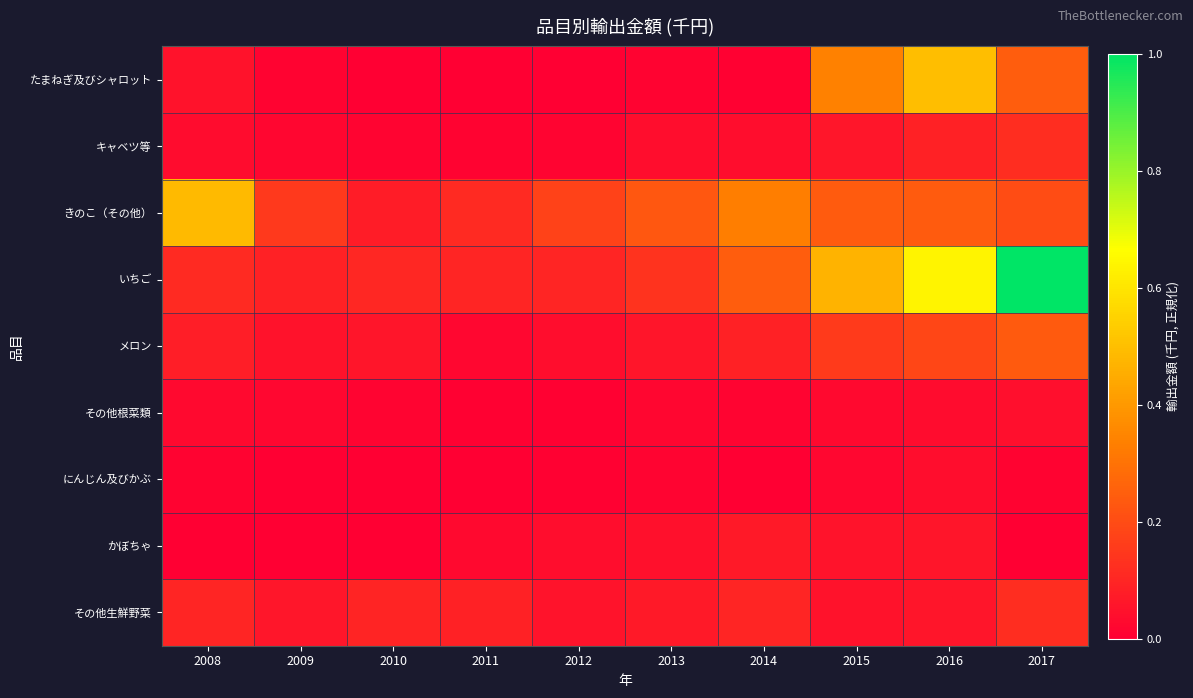

Reading left to right, list all the values displayed in this chart.

たまねぎ及びシャロット: 2008=0.0	2009=0.0	2010=0.0	2011=0.0	2012=0.0	2013=0.0	2014=0.0	2015=0.3	2016=0.5	2017=0.2
キャベツ等: 2008=0.0	2009=0.0	2010=0.0	2011=0.0	2012=0.0	2013=0.0	2014=0.0	2015=0.1	2016=0.1	2017=0.1
きのこ（その他）: 2008=0.5	2009=0.1	2010=0.1	2011=0.1	2012=0.2	2013=0.2	2014=0.3	2015=0.2	2016=0.2	2017=0.2
いちご: 2008=0.1	2009=0.1	2010=0.1	2011=0.1	2012=0.1	2013=0.1	2014=0.2	2015=0.5	2016=0.6	2017=1.0
メロン: 2008=0.1	2009=0.0	2010=0.1	2011=0.0	2012=0.0	2013=0.1	2014=0.1	2015=0.2	2016=0.2	2017=0.2
その他根菜類: 2008=0.0	2009=0.0	2010=0.0	2011=0.0	2012=0.0	2013=0.0	2014=0.0	2015=0.0	2016=0.0	2017=0.0
にんじん及びかぶ: 2008=0.0	2009=0.0	2010=0.0	2011=0.0	2012=0.0	2013=0.0	2014=0.0	2015=0.0	2016=0.0	2017=0.0
かぼちゃ: 2008=0.0	2009=0.0	2010=0.0	2011=0.0	2012=0.0	2013=0.0	2014=0.1	2015=0.1	2016=0.1	2017=0.0
その他生鮮野菜: 2008=0.1	2009=0.1	2010=0.1	2011=0.1	2012=0.1	2013=0.1	2014=0.1	2015=0.0	2016=0.1	2017=0.1